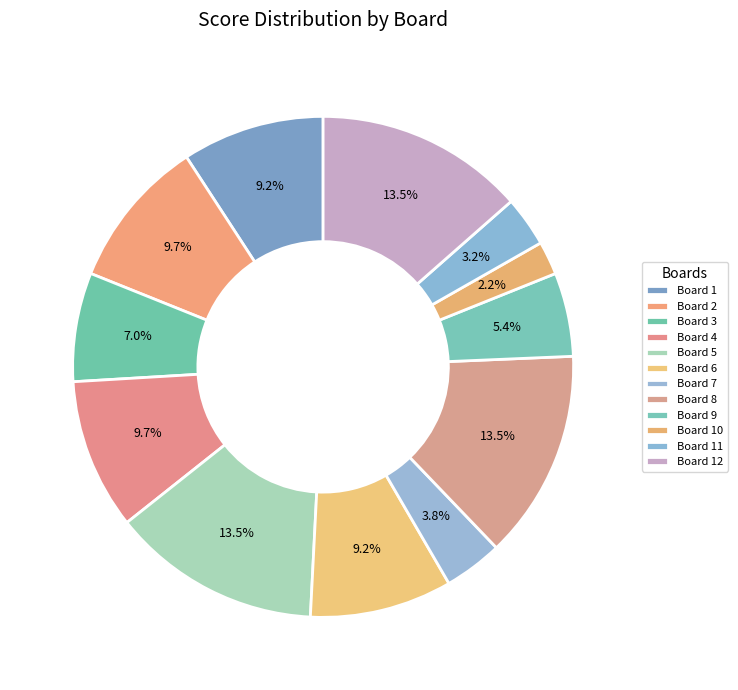

Is it true that Board 3 is 18% of the pie?

False